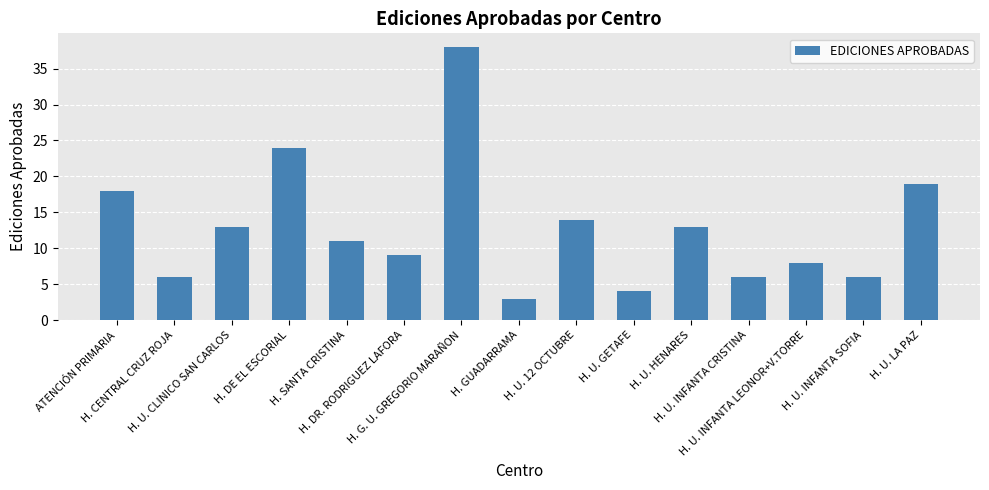

Reading left to right, what are all the values shown in this chart?

ATENCIÓN PRIMARIA=18	H. CENTRAL CRUZ ROJA=6	H. U. CLINICO SAN CARLOS=13	H. DE EL ESCORIAL=24	H. SANTA CRISTINA=11	H. DR. RODRIGUEZ LAFORA=9	H. G. U. GREGORIO MARAÑON=38	H. GUADARRAMA=3	H. U. 12 OCTUBRE=14	H. U. GETAFE=4	H. U. HENARES=13	H. U. INFANTA CRISTINA=6	H. U. INFANTA LEONOR+V.TORRE=8	H. U. INFANTA SOFIA=6	H. U. LA PAZ=19